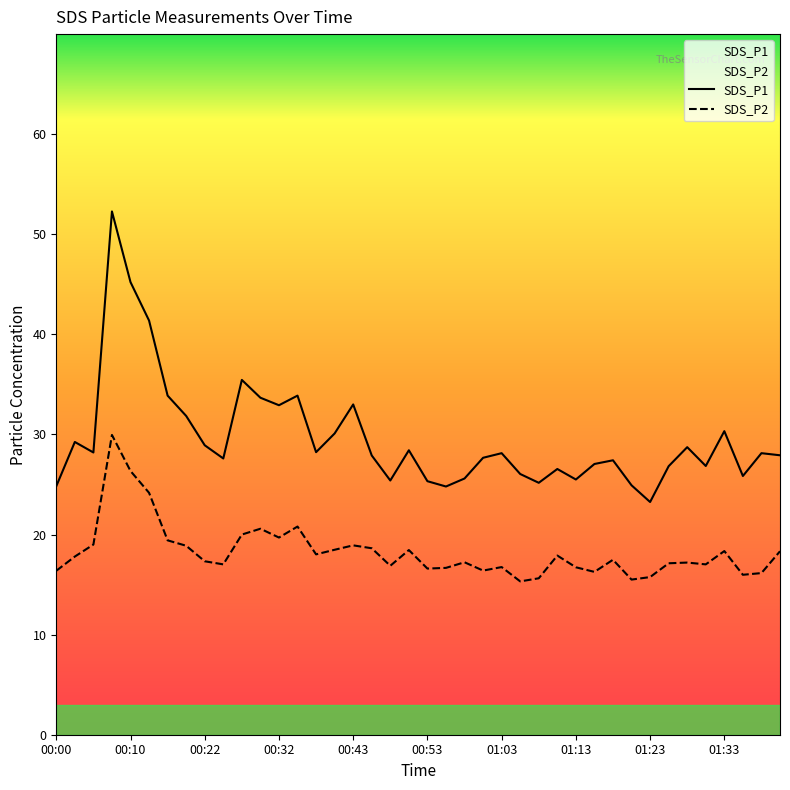

What is the difference between the maximum and minimum values in the SDS_P1 series?

29.0